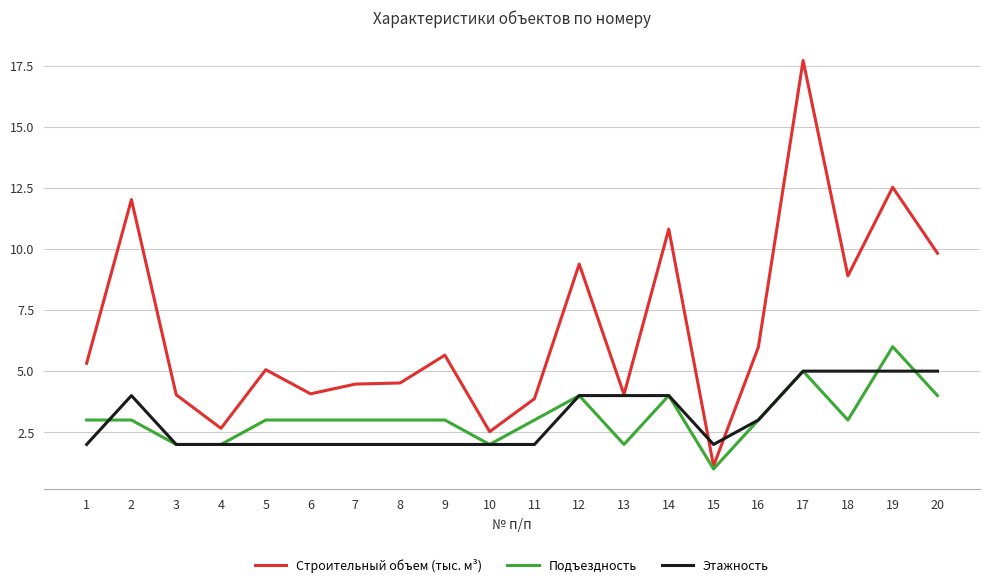

What is the spread (max minus min) of values at 5?

3.1